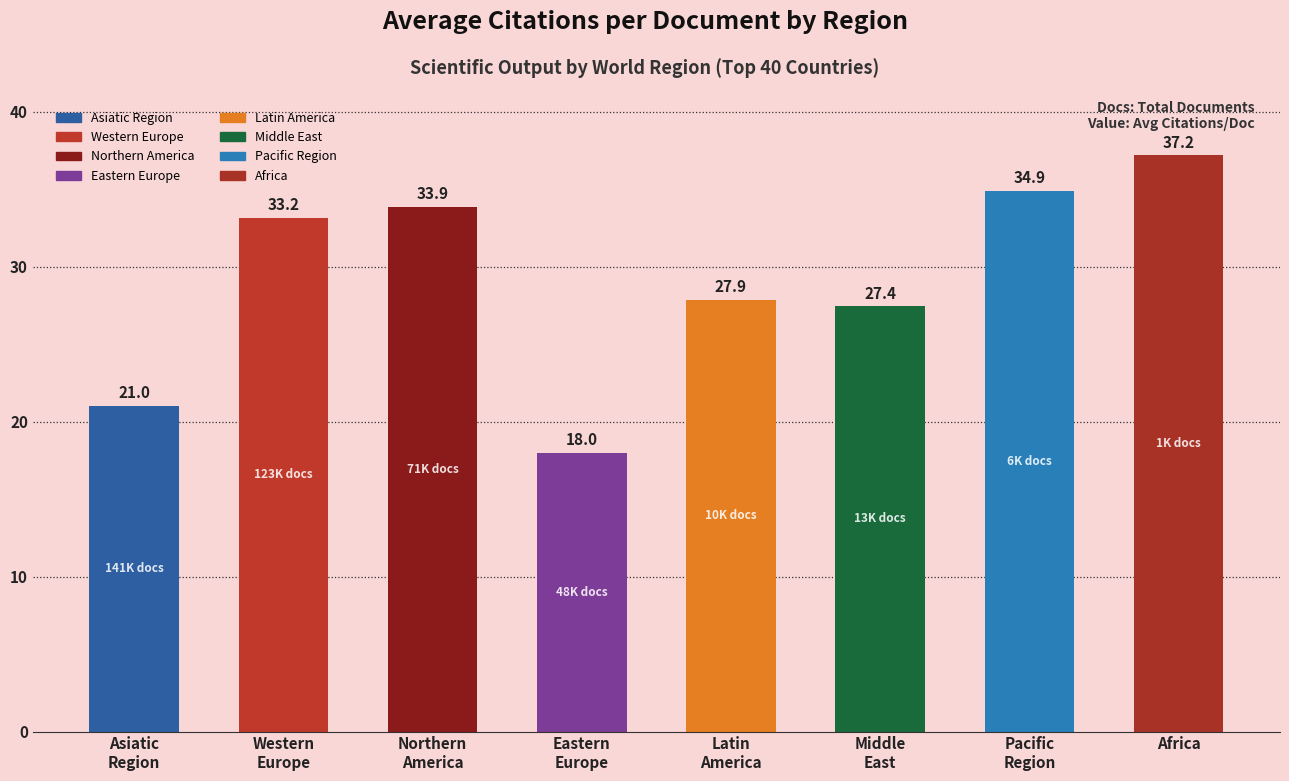

How many values are below 33?

4